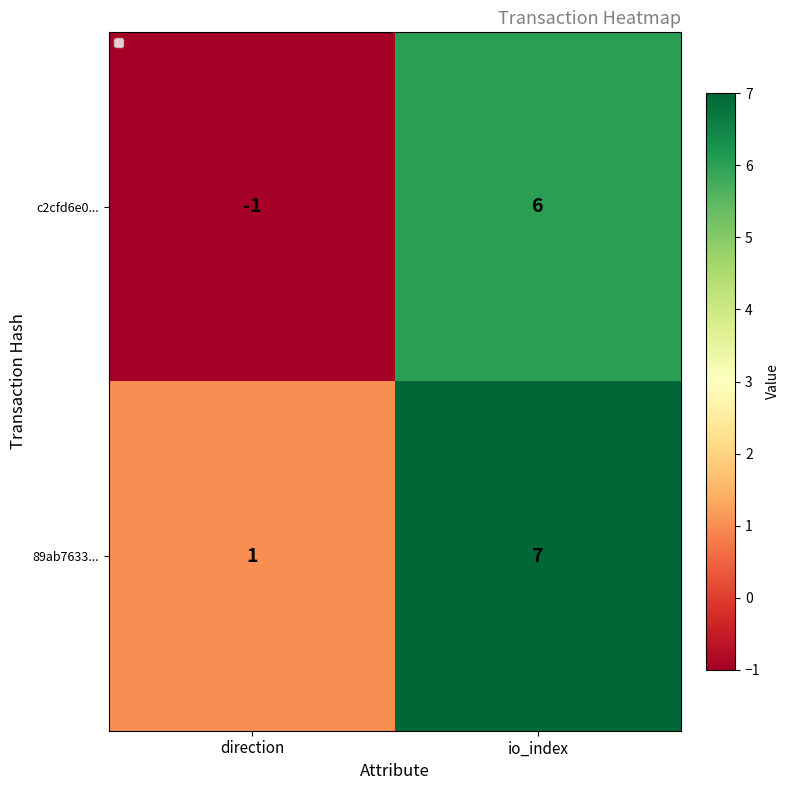

True or false: c2cfd6e0... has a value of 6 at io_index.

True